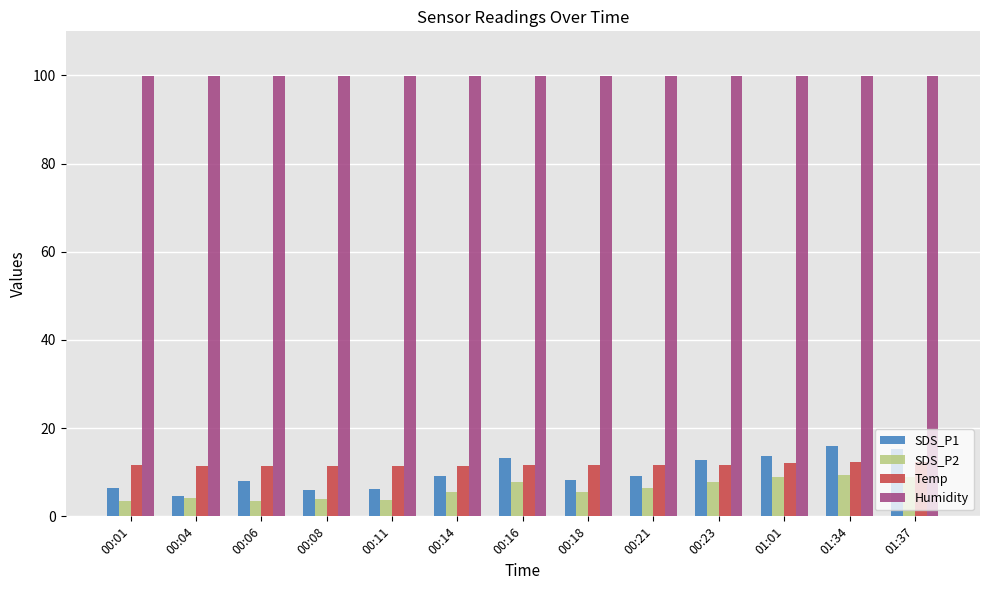

True or false: SDS_P1 has a value of 8.2 at 00:18.

True